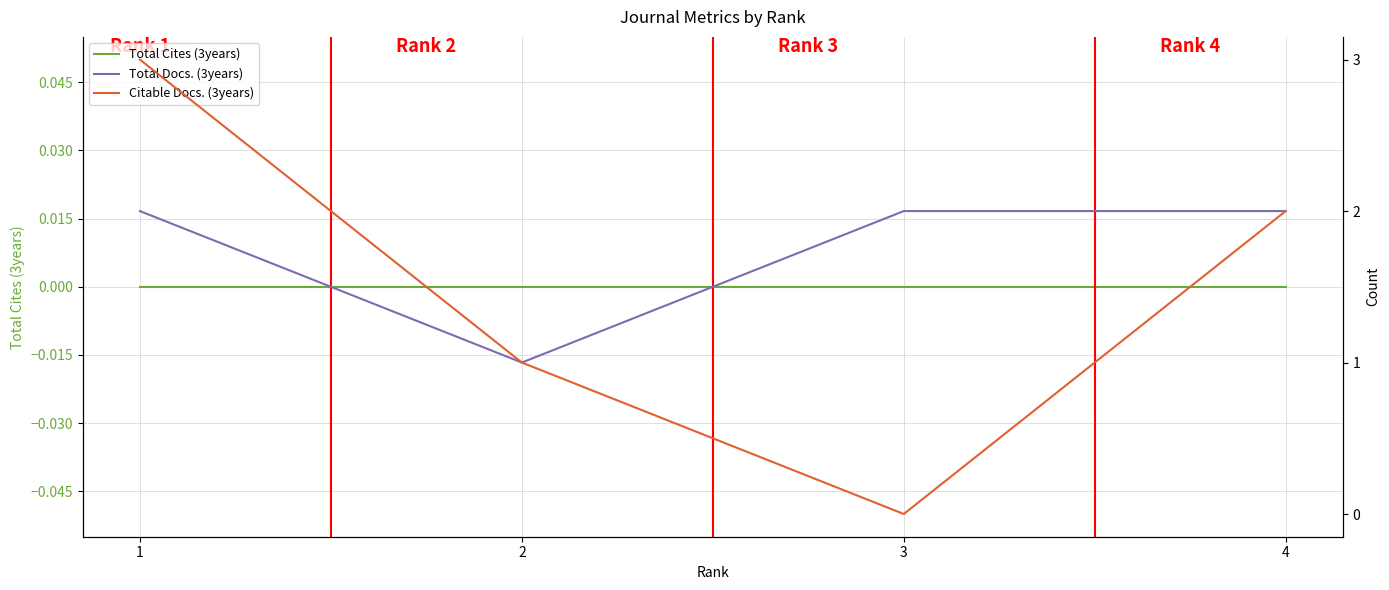

Does the chart display data point markers on the line(s)?

No